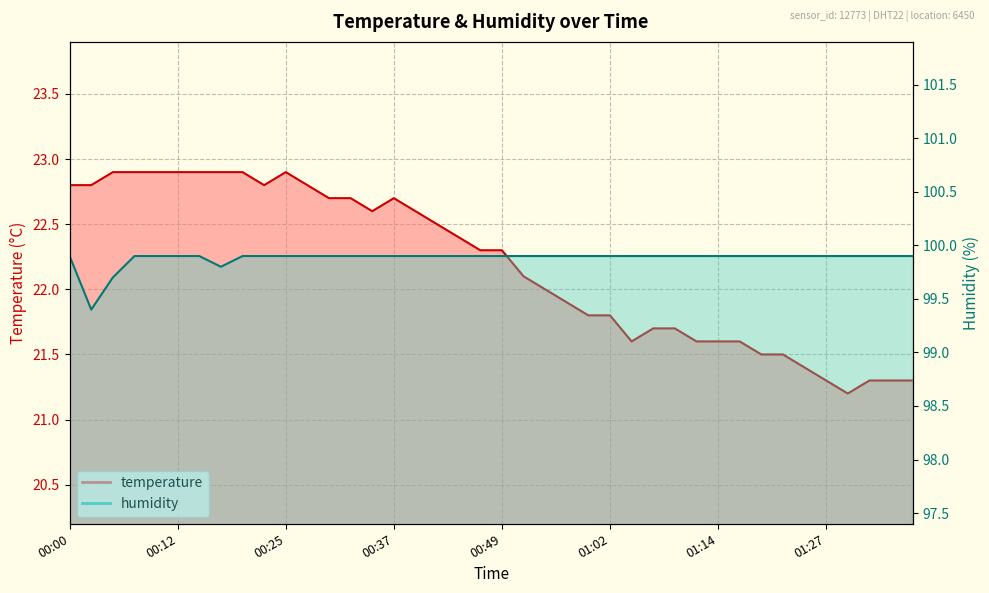

Rank the categories by humidity value from highest to lowest.

00:00, 00:07, 00:10, 00:12, 00:15, 00:20, 00:22, 00:25, 00:27, 00:30, 00:32, 00:35, 00:37, 00:39, 00:42, 00:44, 00:47, 00:49, 00:52, 00:54, 00:57, 00:59, 01:02, 01:04, 01:07, 01:09, 01:12, 01:14, 01:17, 01:19, 01:22, 01:25, 01:27, 01:30, 01:32, 01:35, 01:38, 00:17, 00:05, 00:03